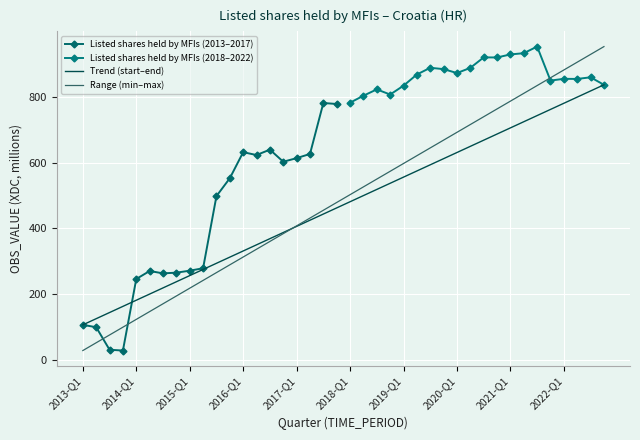

How many data points in Listed shares held by MFIs (2013–2017) are less than 497?

10